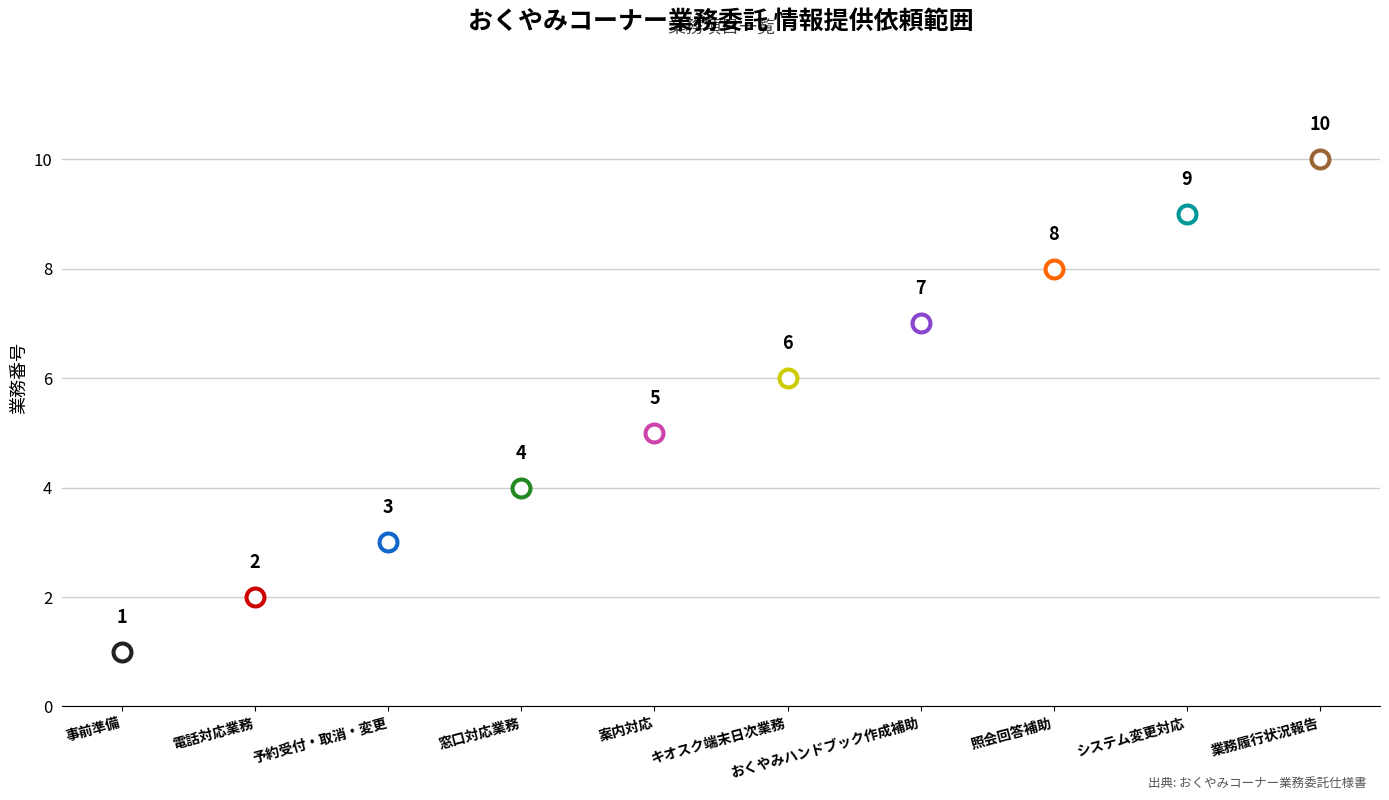

Approximately how many times larger is the value at 業務履行状況報告 compared to 予約受付・取消・変更?

3.3